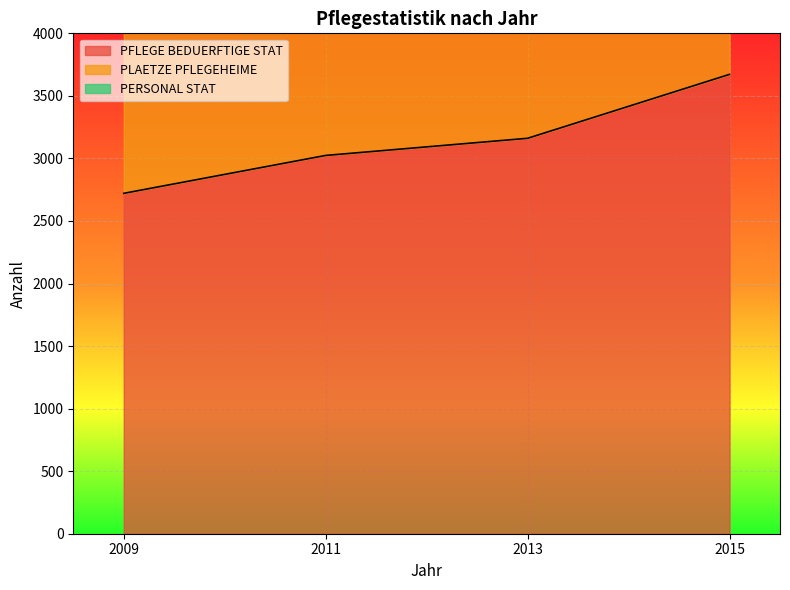

Is it true that PFLEGE BEDUERFTIGE STAT equals 5609 at 2013?

False